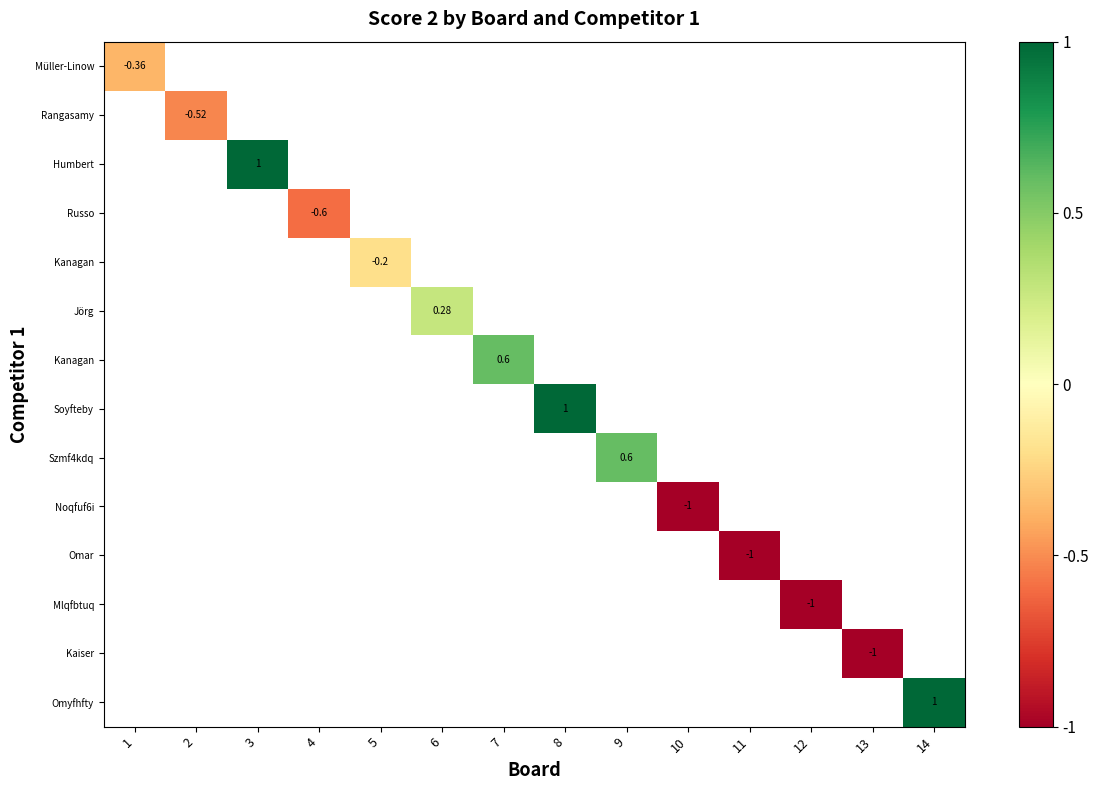

How many categories are shown in the chart?

14